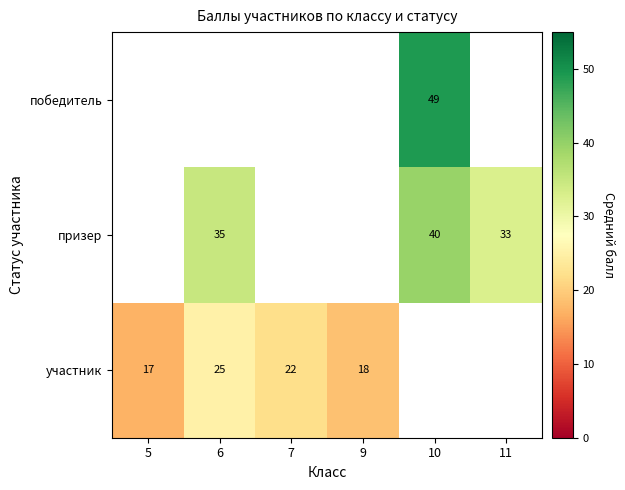

True or false: победитель has a value of 31 at 10.

False